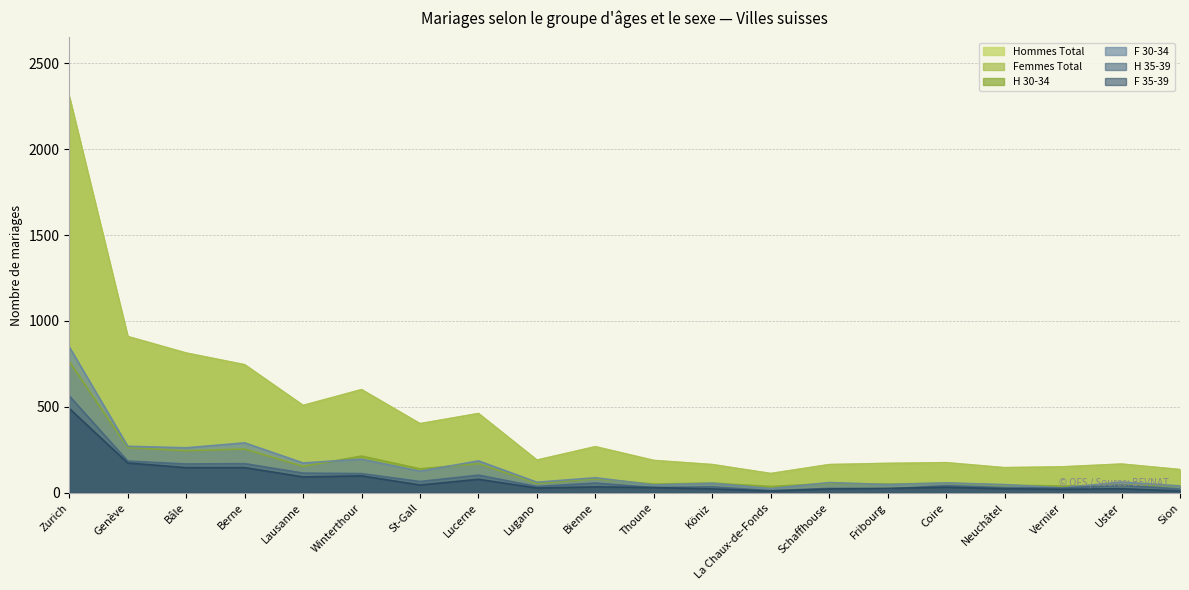

Reading left to right, extract all data points from this chart.

Hommes Total: 2304	909	813	745	508	600	402	461	190	268	188	164	112	164	171	175	146	151	167	135
Femmes Total: 2304	909	813	745	508	600	402	461	190	268	188	164	112	164	171	175	146	151	167	135
H 30-34: 764	263	245	255	154	214	140	170	55	82	51	57	37	55	51	57	45	40	46	41
F 30-34: 849	271	262	291	174	196	126	186	62	88	46	56	25	60	48	58	48	29	63	40
H 35-39: 564	185	168	170	115	112	66	103	37	57	31	35	13	26	23	42	30	28	45	22
F 35-39: 491	174	147	147	93	99	46	79	28	35	31	23	11	23	26	33	24	21	24	11